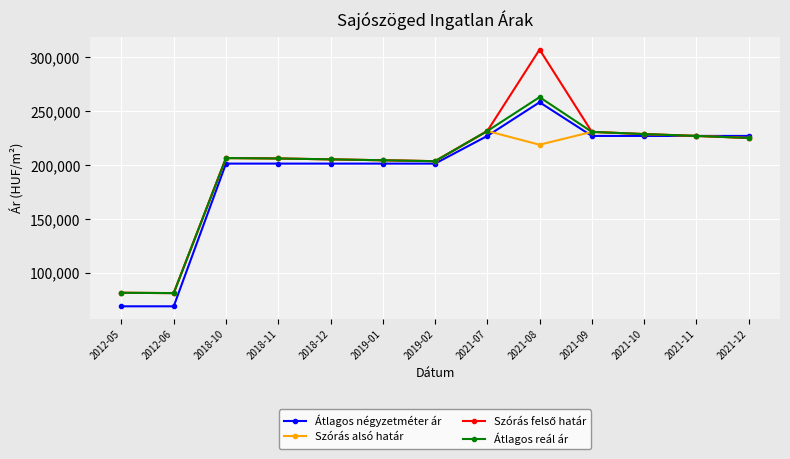

How many data points does each series have?

13